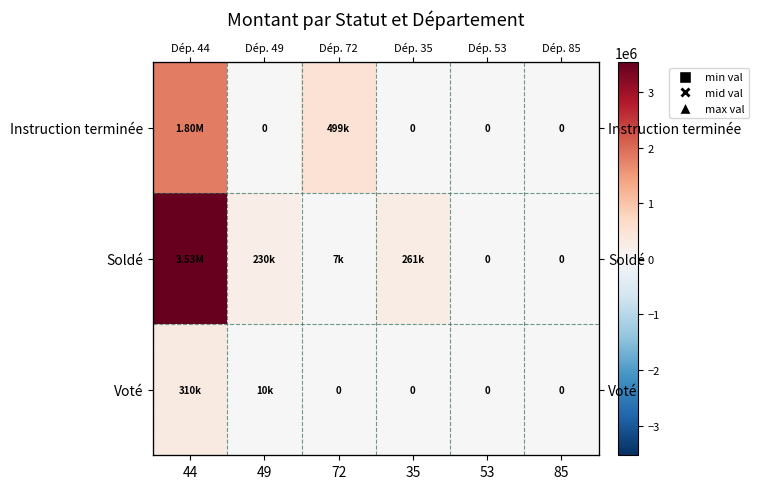

At which category is the sum across all series the highest?

44